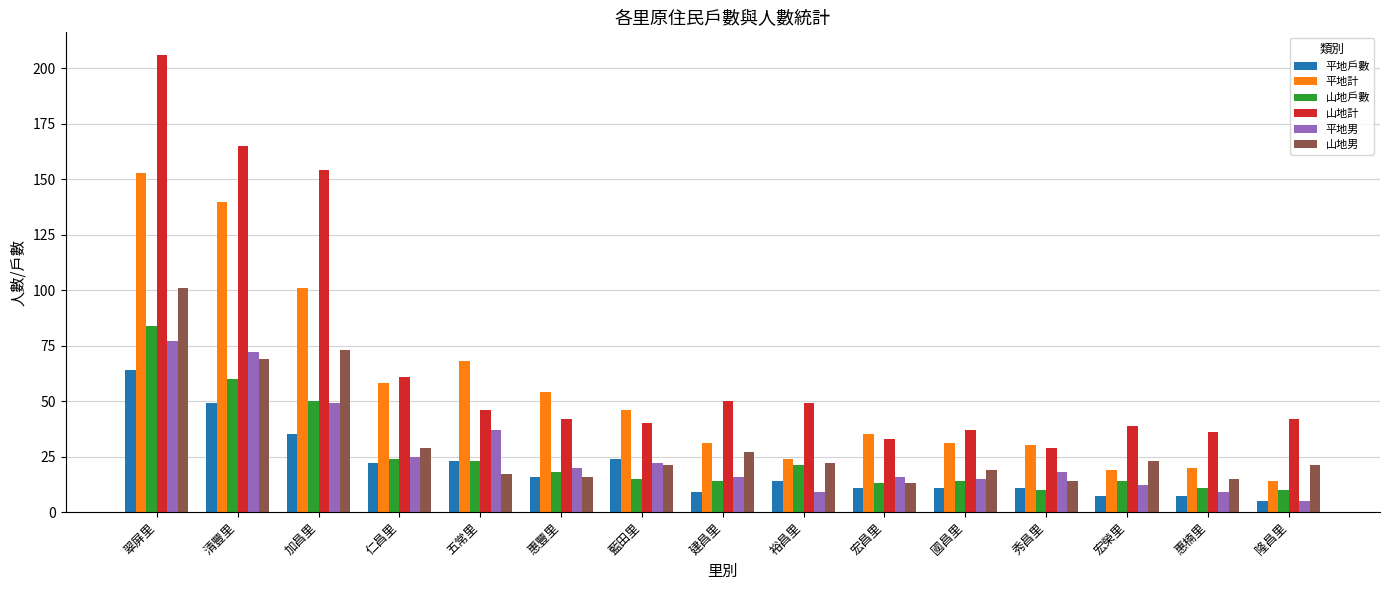

What are all the series names shown in the legend?

平地戶數, 平地計, 山地戶數, 山地計, 平地男, 山地男